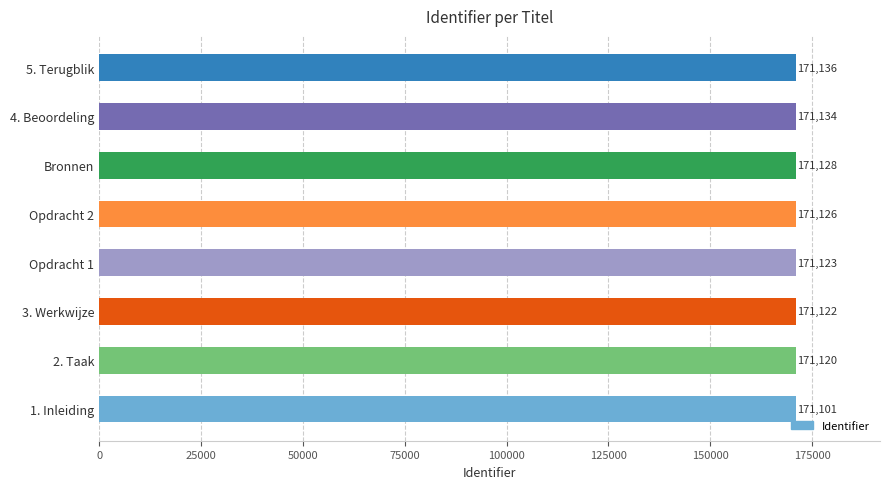

How many data points are less than 171126?

4